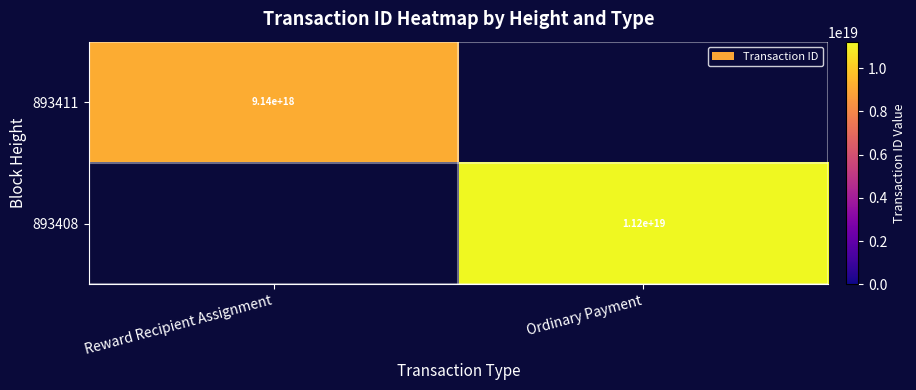

How many series are shown in this chart?

2